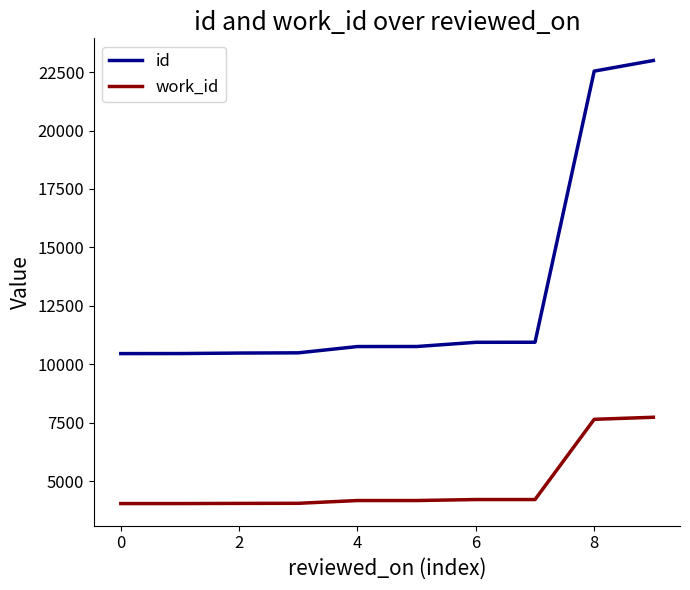

What is the difference between the maximum and minimum values in the id series?

12542